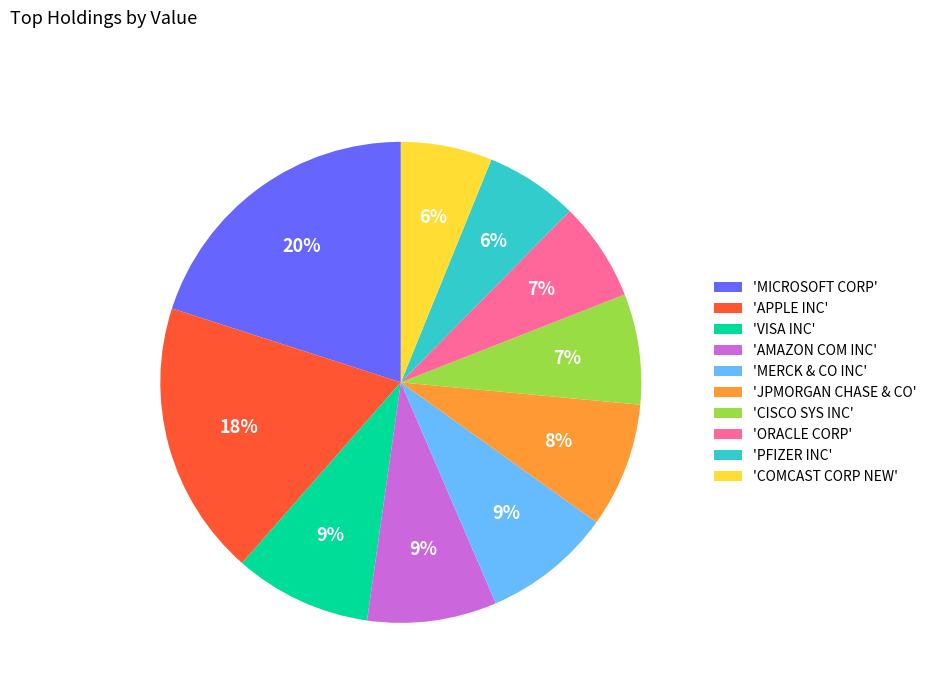

Do 'ORACLE CORP' and 'MERCK & CO INC' together represent more than half of the pie?

No